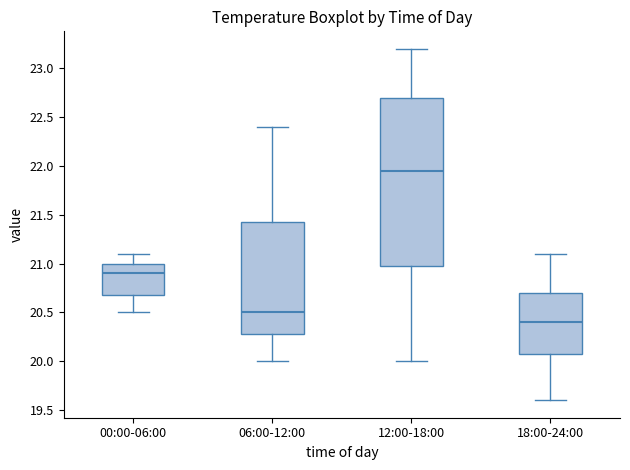

Which box has the lowest median line?

18:00-24:00